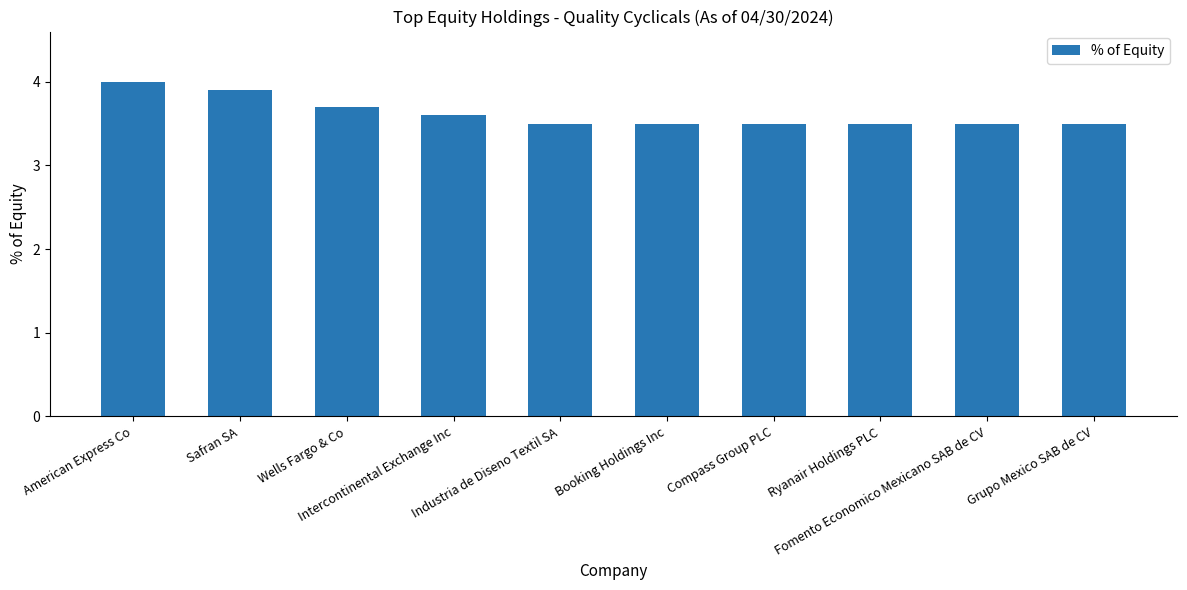

Which category has the highest value across all series?

American Express Co